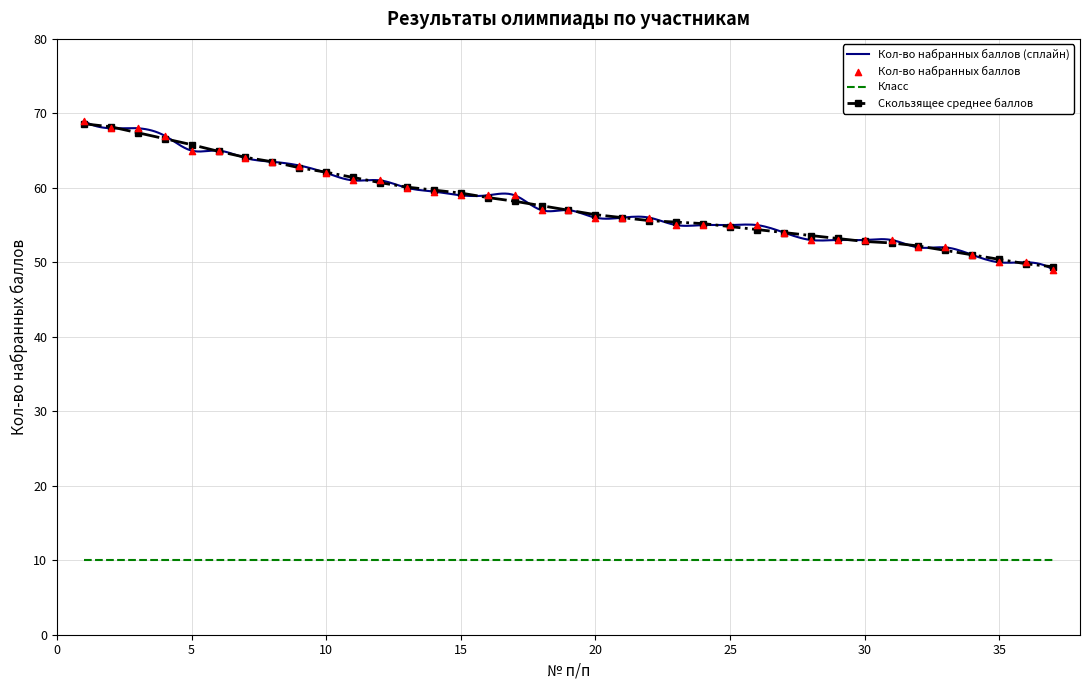

Approximately how many times larger is the value at 9 compared to 8?

1.0